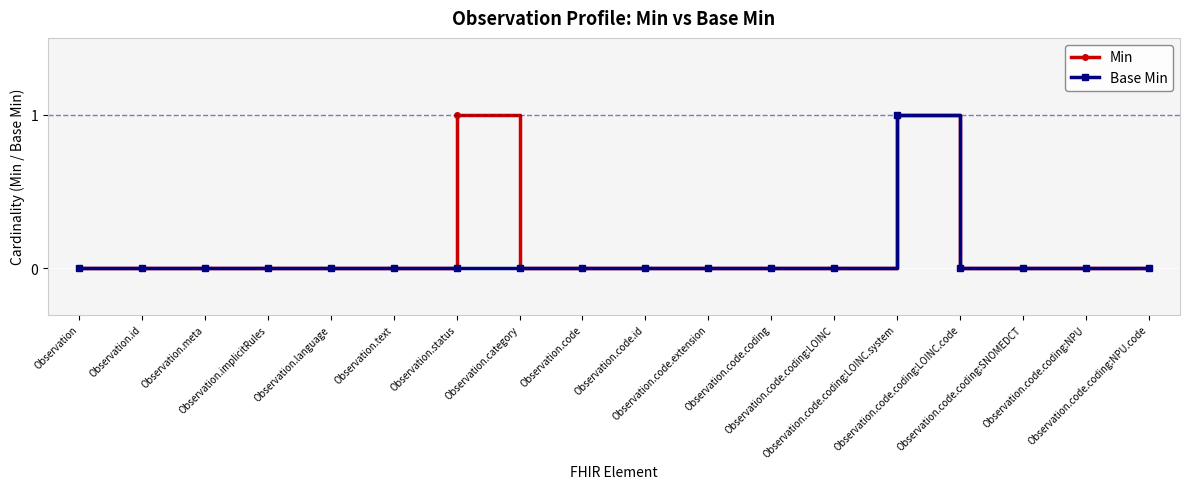

What position from the left is Observation.category?

8